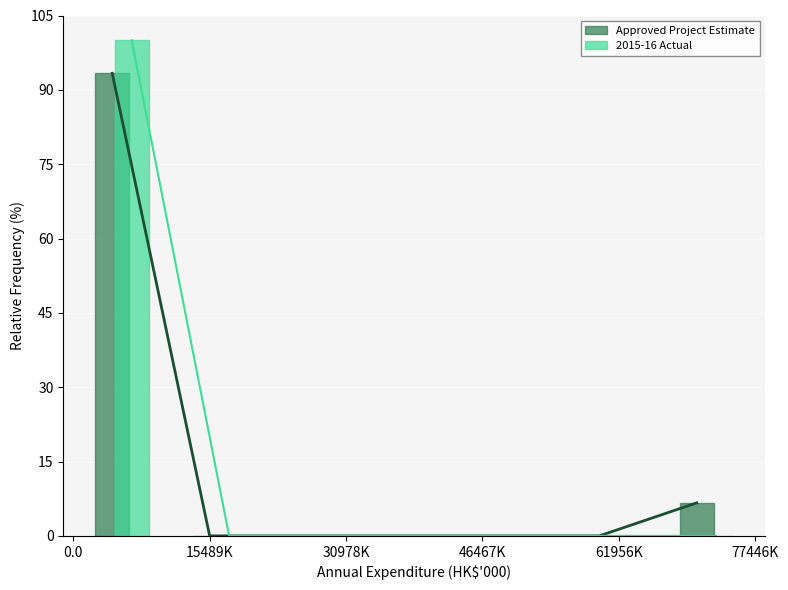

What is the sum of all 2015-16 Actual values?

100.0